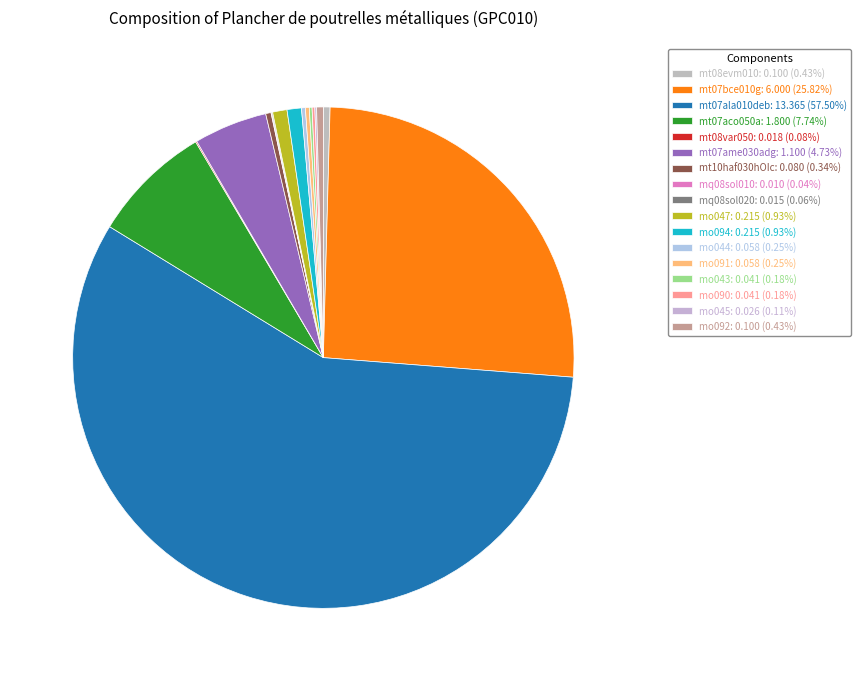

Combined, do mt08evm010 and mq08sol010 account for over 50%?

No